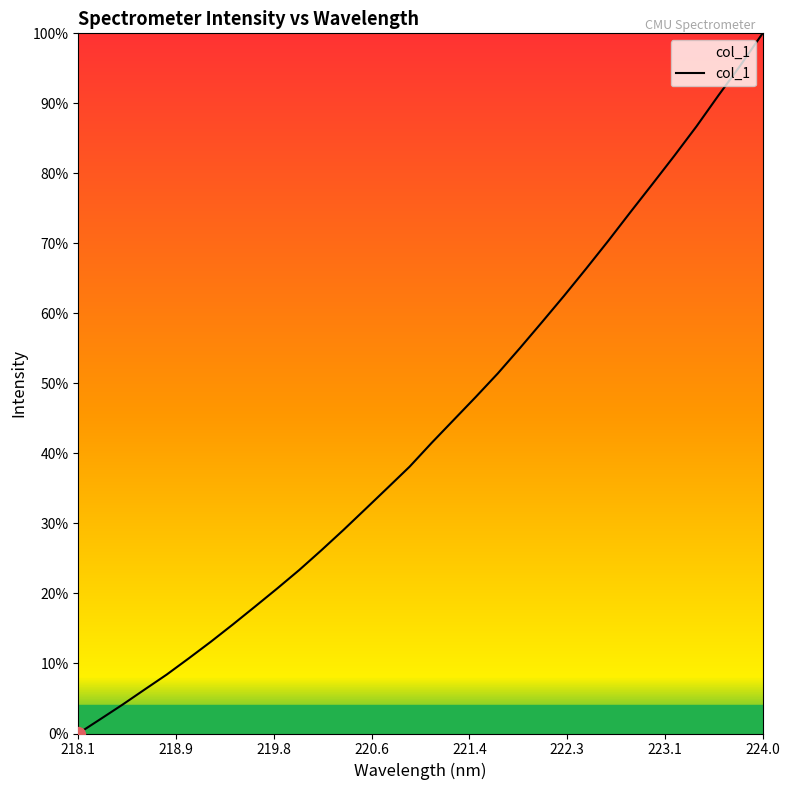

What is the average value?

43.5